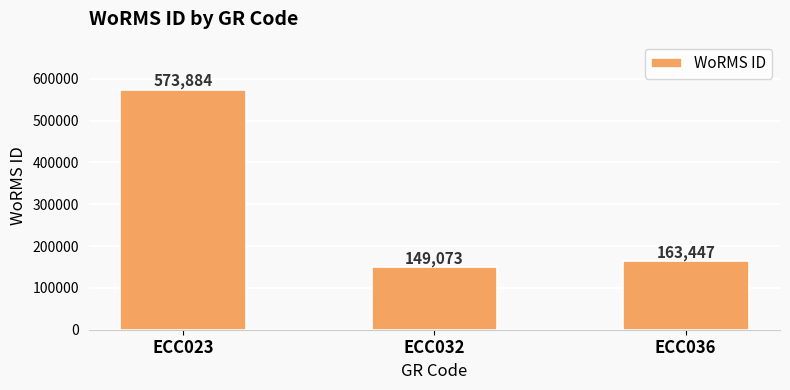

What is the change in value from ECC023 to ECC036?

-410437